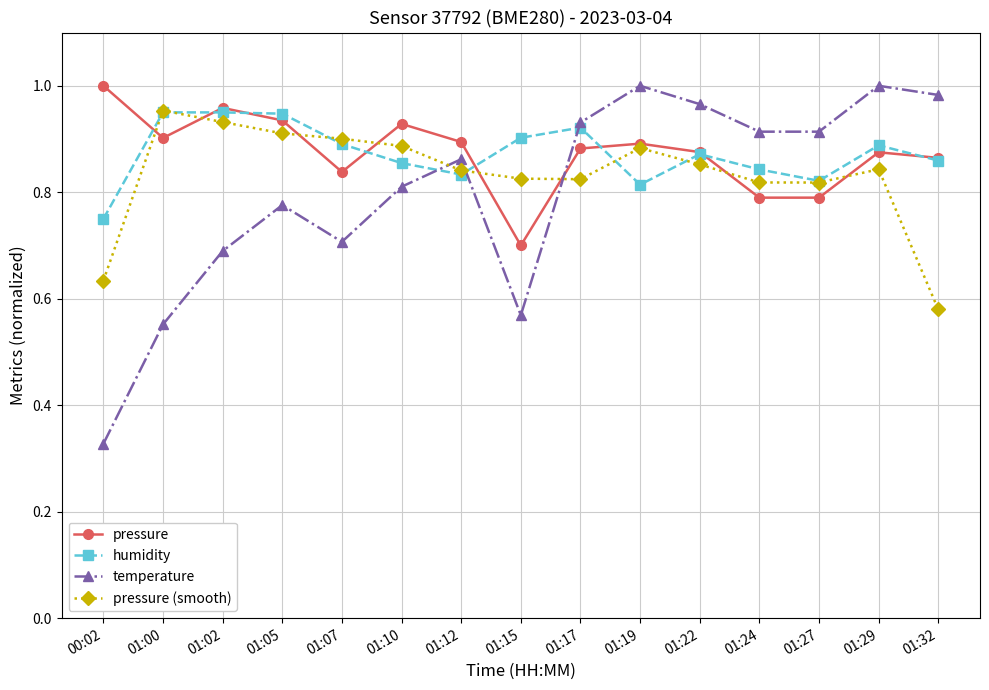

What is the sum of the pressure values at 01:17 and 01:12?

1.8